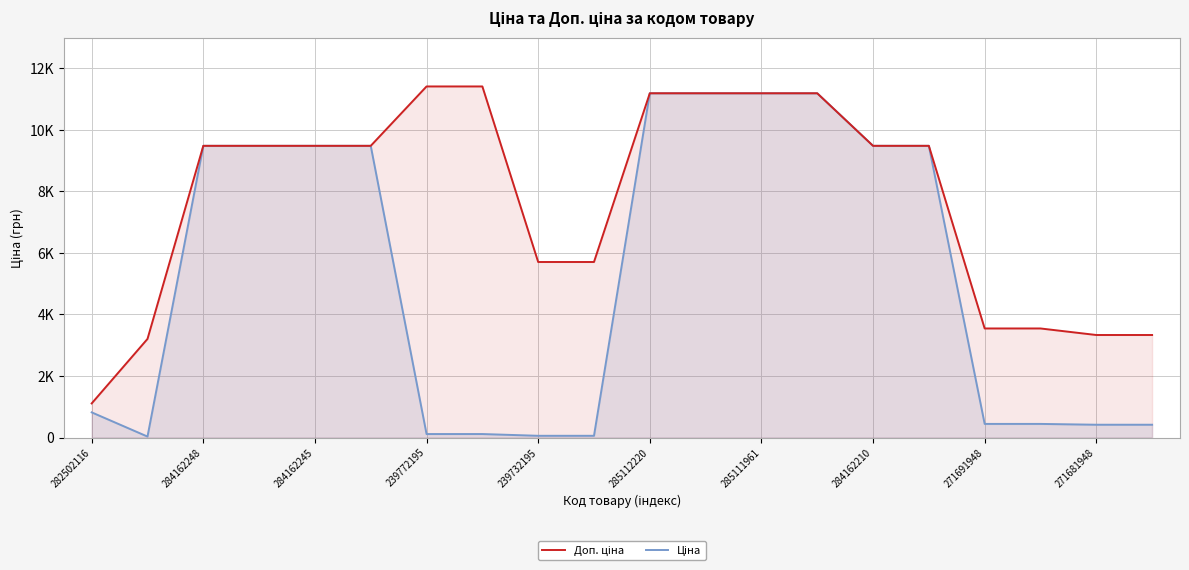

Reading right to left, list all the values displayed in this chart.

Доп. ціна: 3332.5	3332.5	3545.0	3545.0	9480.1	9480.1	11188.2	11188.2	11188.2	11188.2	5705.0	5705.0	11410.0	11410.0	9480.1	9480.1	9480.1	9480.1	3205.0	1109.2
Ціна: 416.6	416.6	443.1	443.1	9480.1	9480.1	11188.2	11188.2	11188.2	11188.2	57.0	57.0	114.1	114.1	9480.1	9480.1	9480.1	9480.1	32.0	818.5